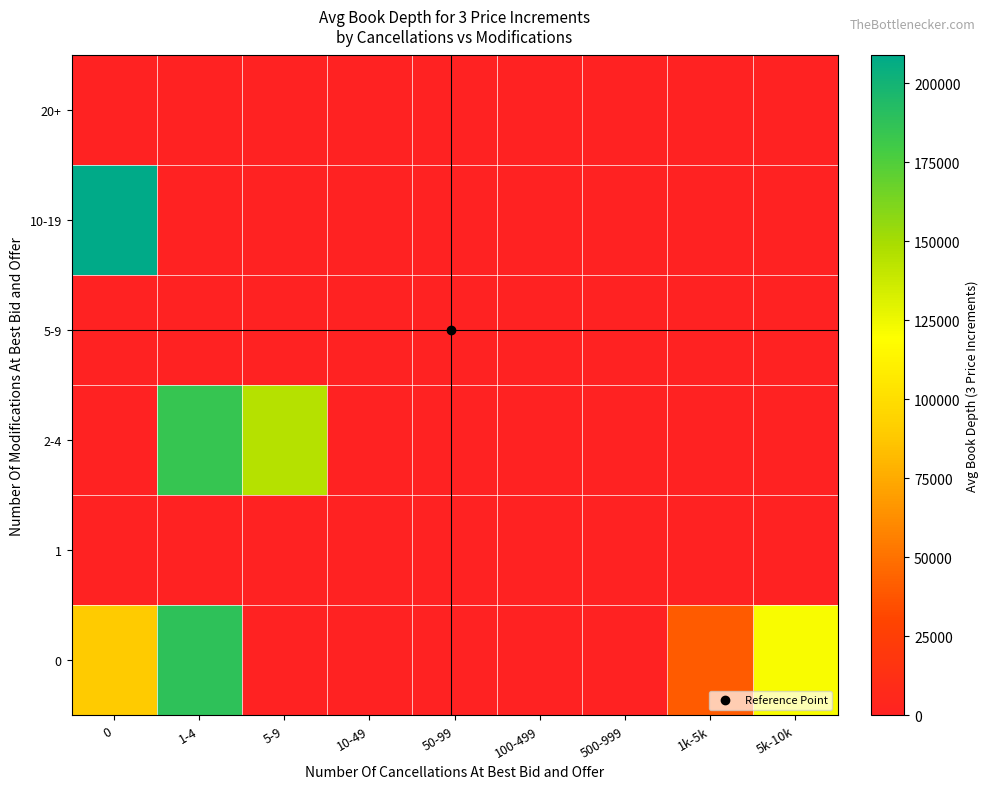

Which category has the lowest value across all series?

5-9